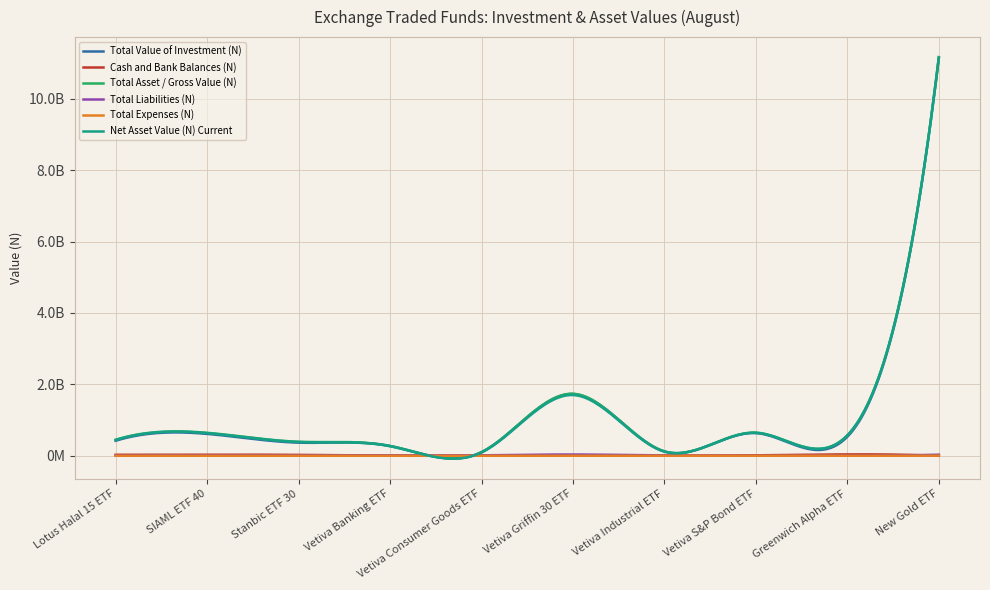

Is this an area chart (filled region under the line)?

No